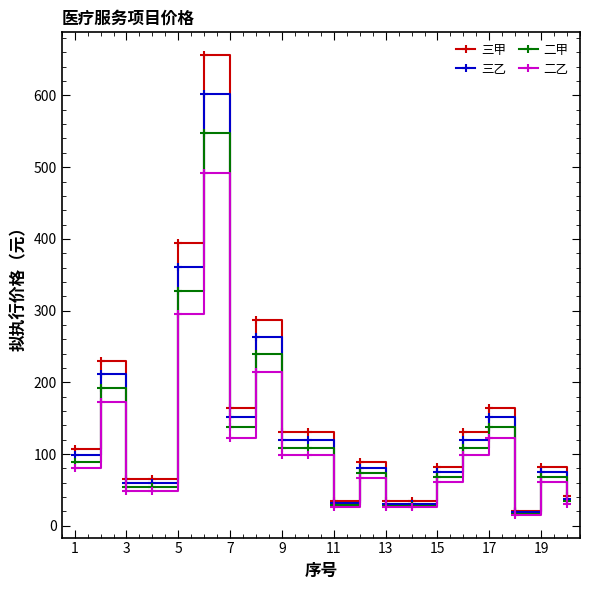

What is the average value of the 二甲 series?

122.5